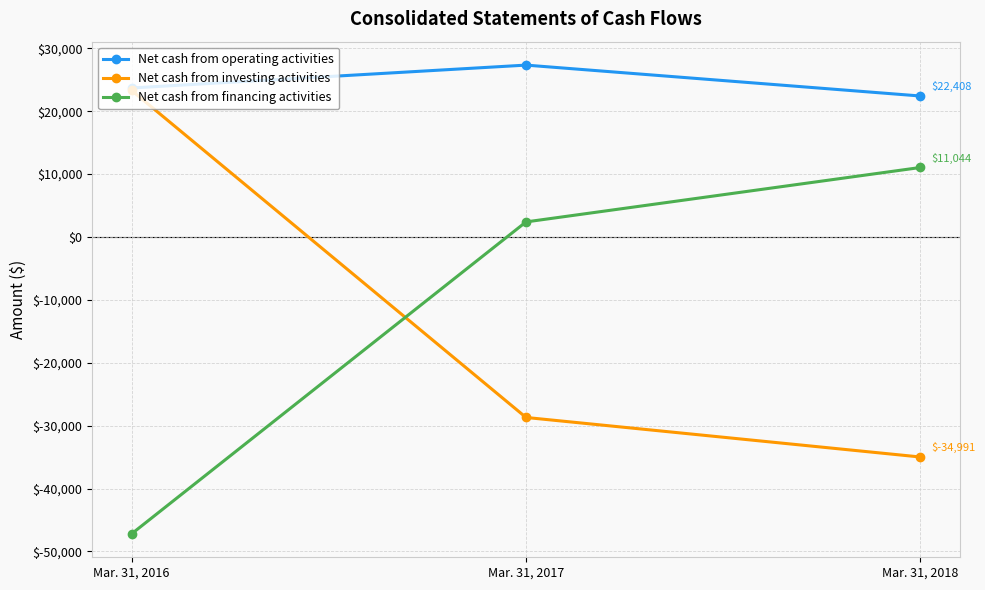

How many distinct data groups are displayed?

3